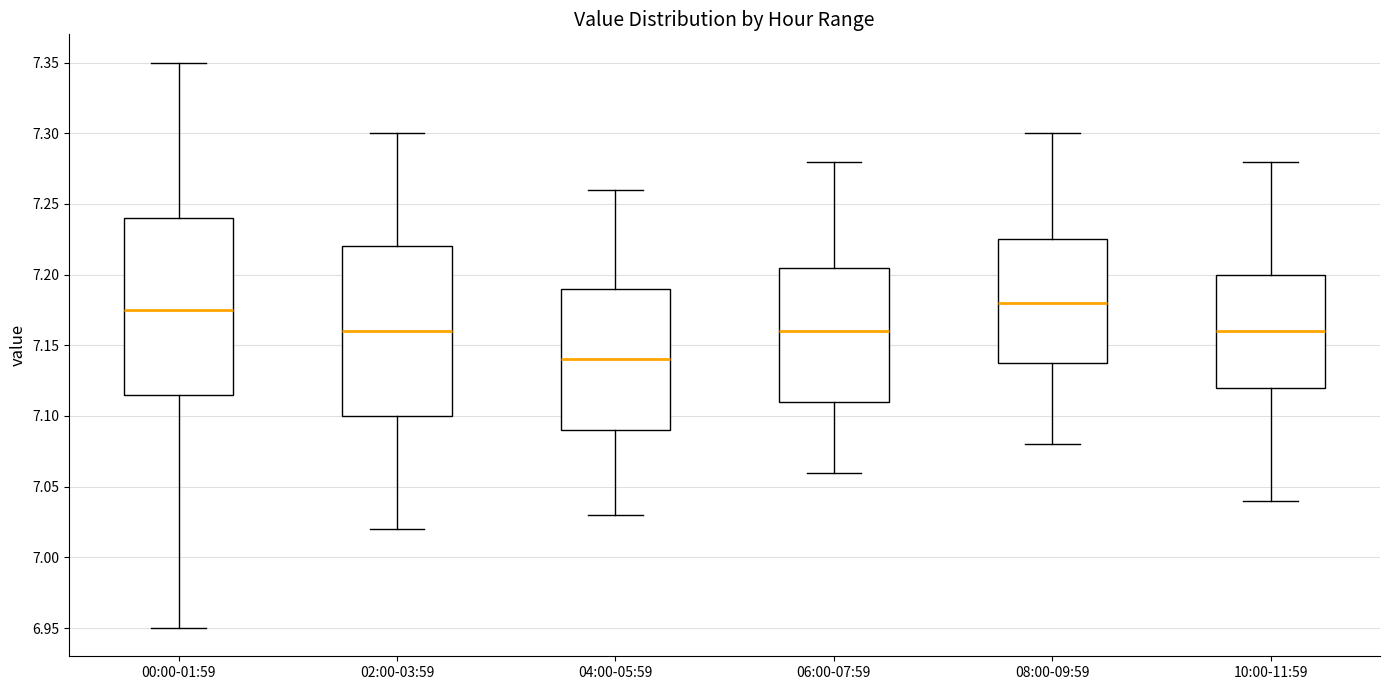

Which box's median line is the lowest?

04:00-05:59